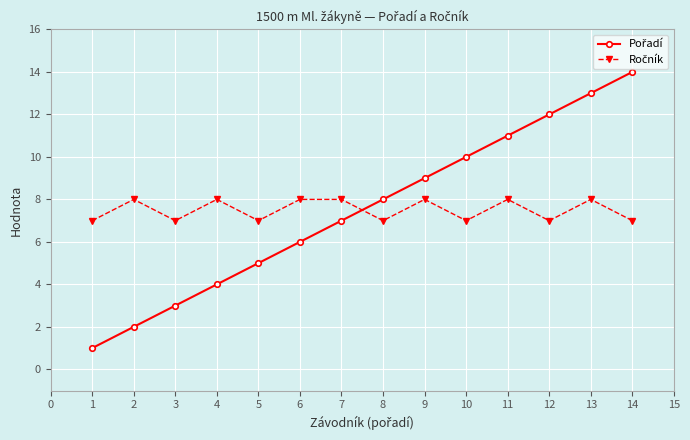

Which category has the highest value across all series?

14